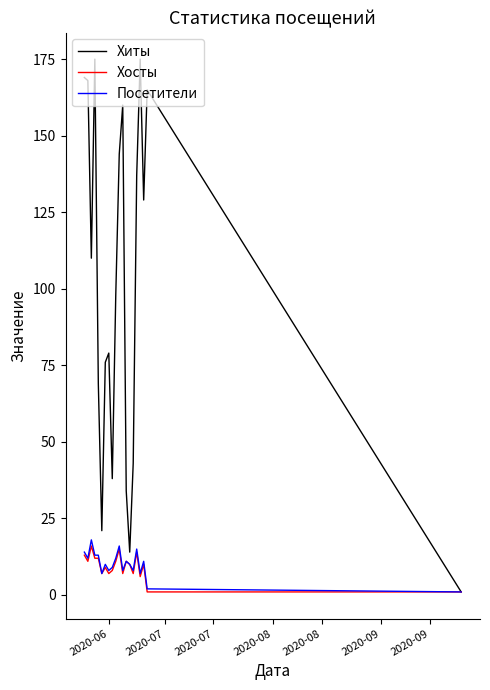

Which series has the largest total across all categories?

Хиты